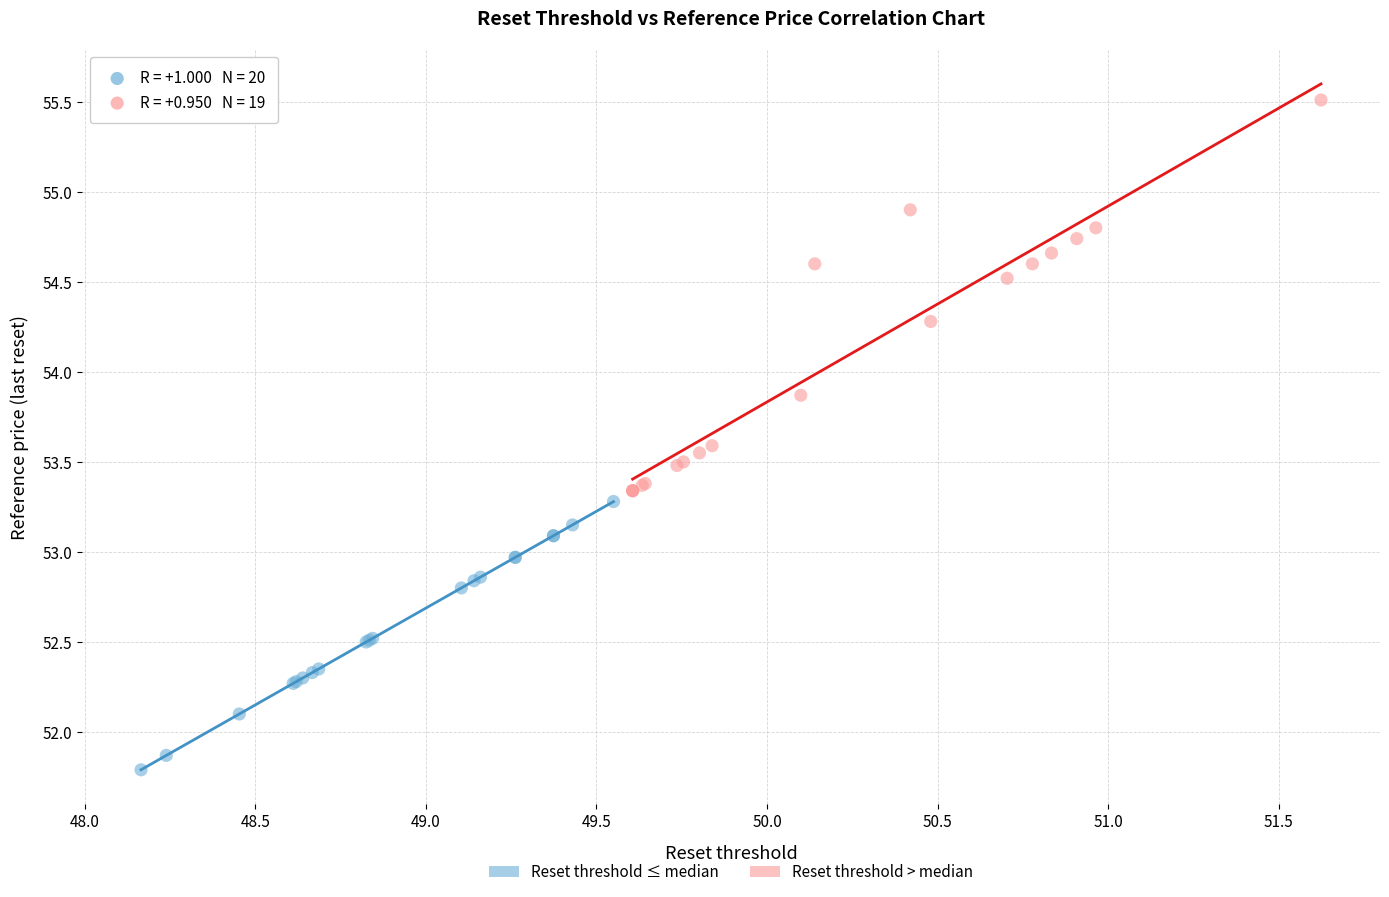

Which series has the widest spread of Y values?

Reset threshold > median